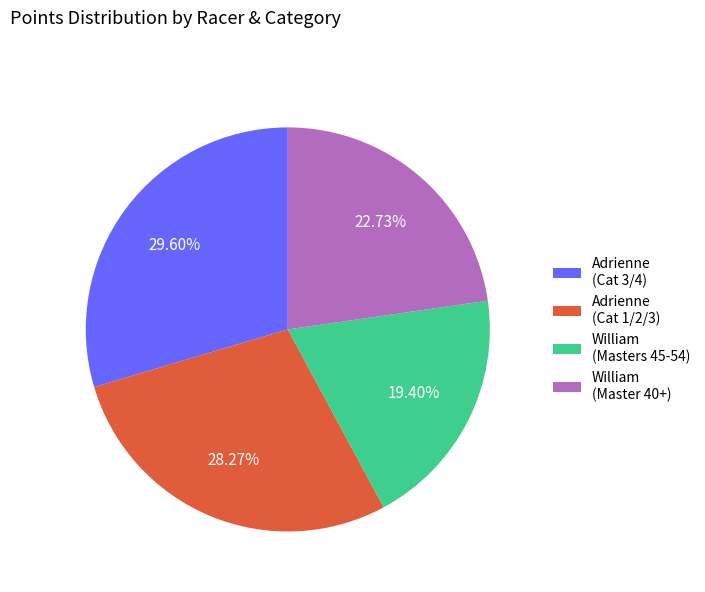

Do William (Master 40+) and Adrienne (Cat 3/4) together represent more than half of the pie?

Yes